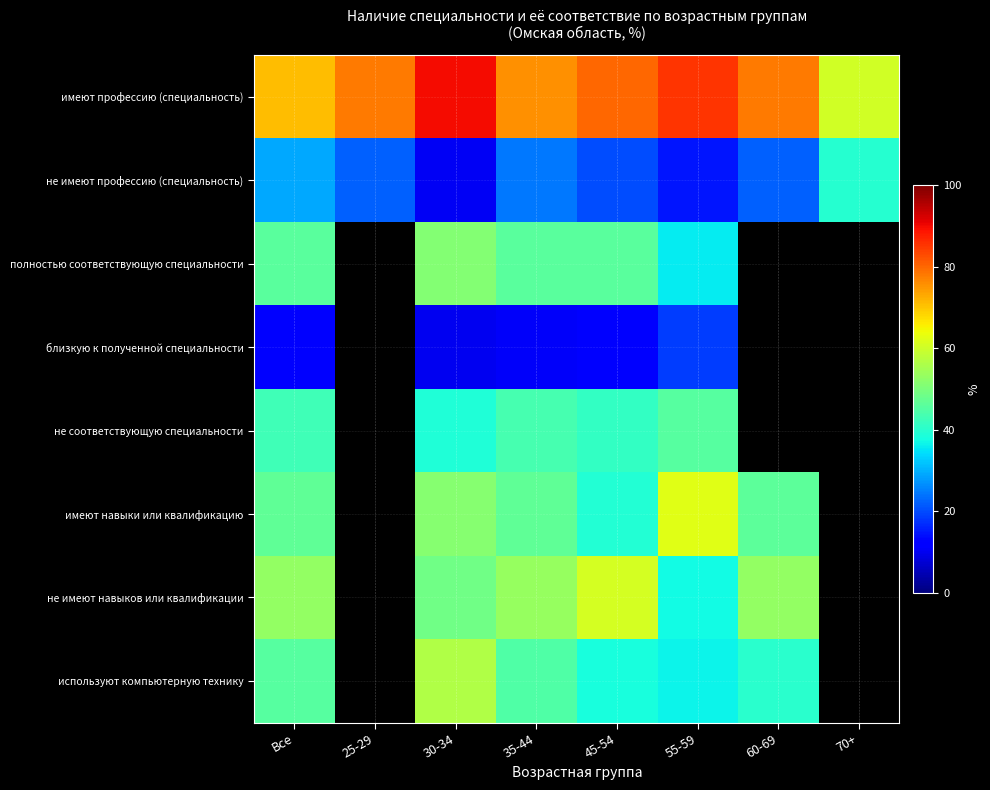

Which series has the widest spread of values?

имеют профессию (специальность)